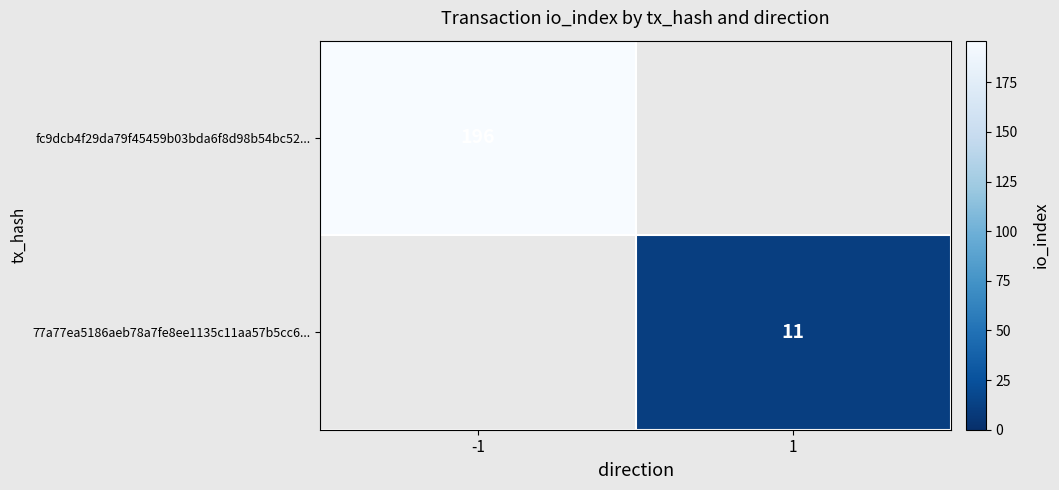

True or false: fc9dcb4f29da79f45459b03bda6f8d98b54bc52... has a value of 196 at -1.

True